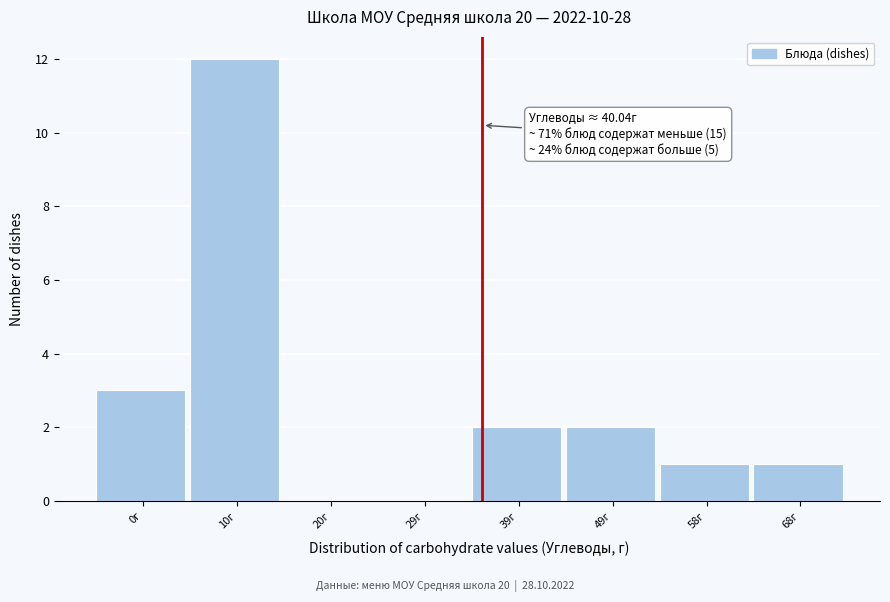

Reading right to left, transcribe all the data shown in this chart.

68г=1	58г=1	49г=2	39г=2	29г=0	20г=0	10г=12	0г=3